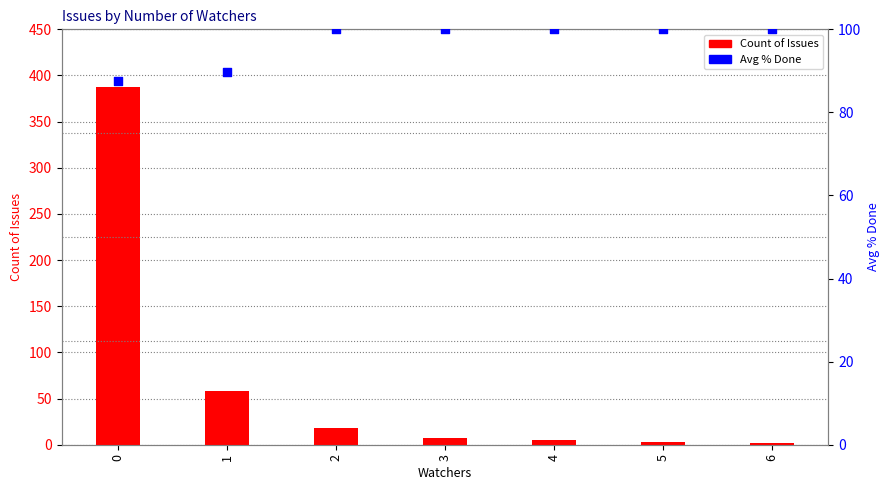

Which series has the largest total across all categories?

Avg % Done